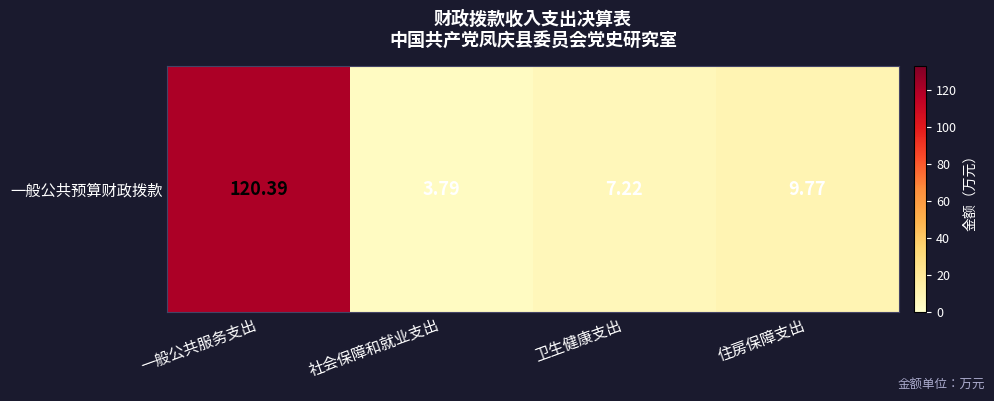

The value at 住房保障支出 is 17.1. True or false?

False